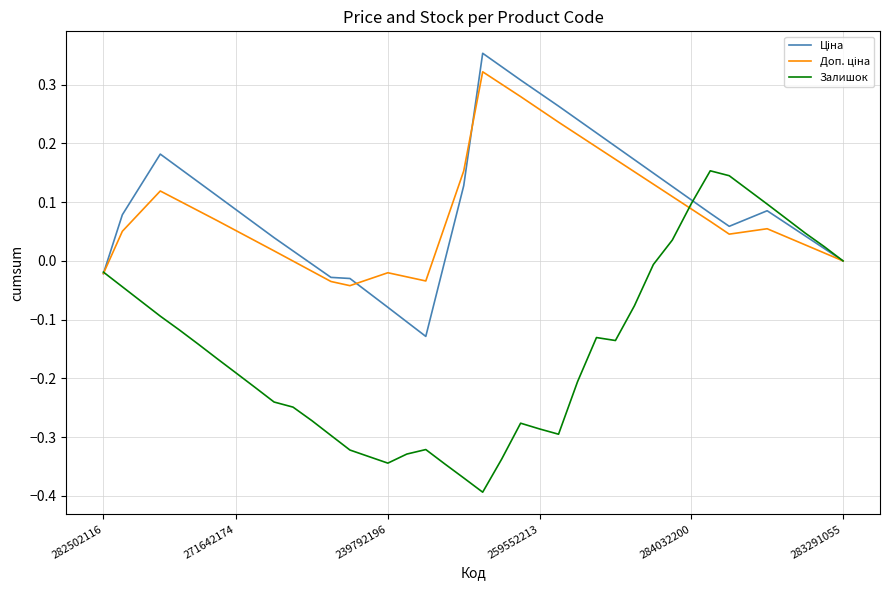

Which series has the largest range (max minus min)?

Залишок